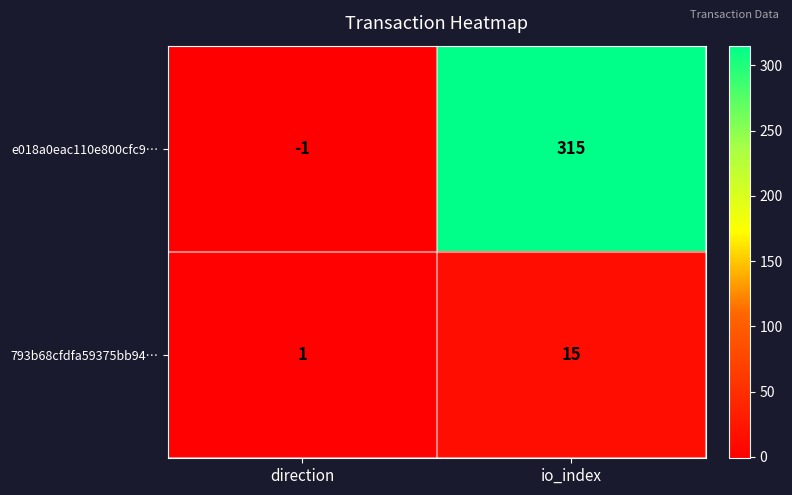

What is the spread (max minus min) of values at io_index?

300